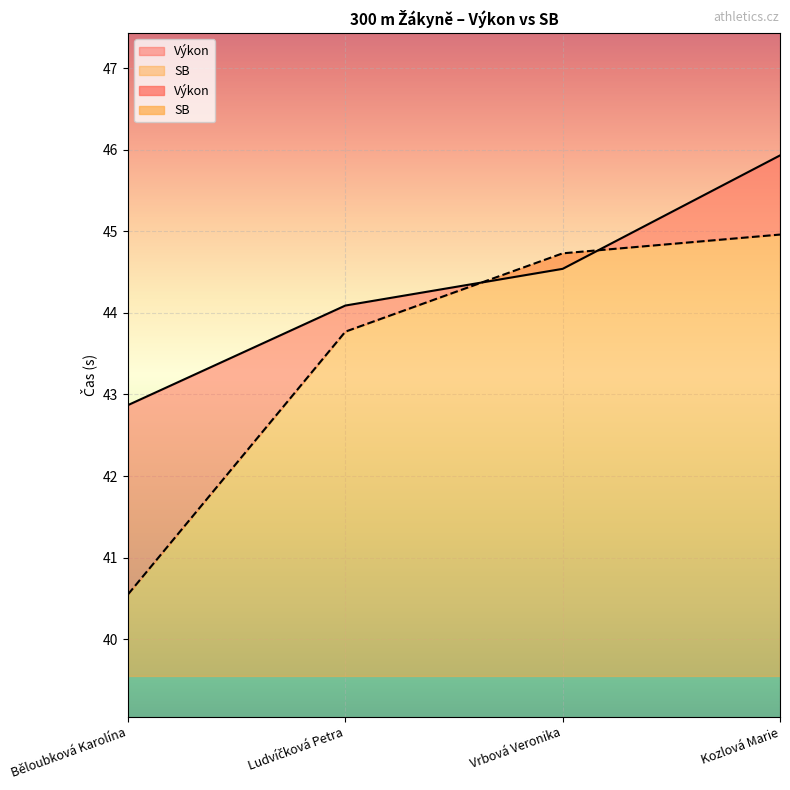

How many data points in Výkon are less than 44?

1